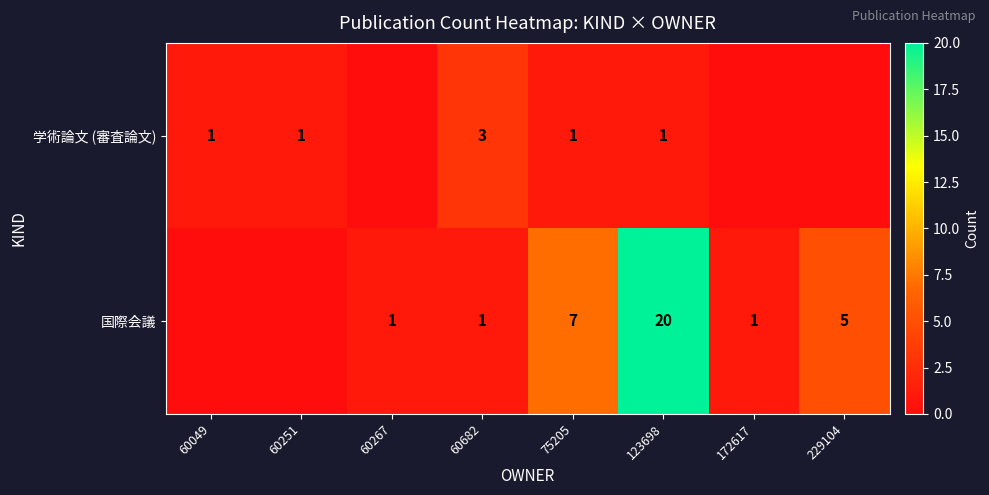

True or false: 国際会議 has a value of 1 at 60267.

True